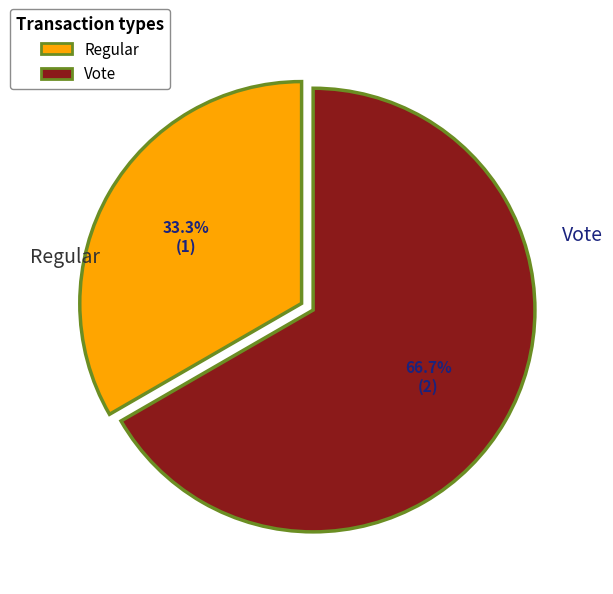

To the nearest percent, what is the combined percentage of Vote and Regular?

100%